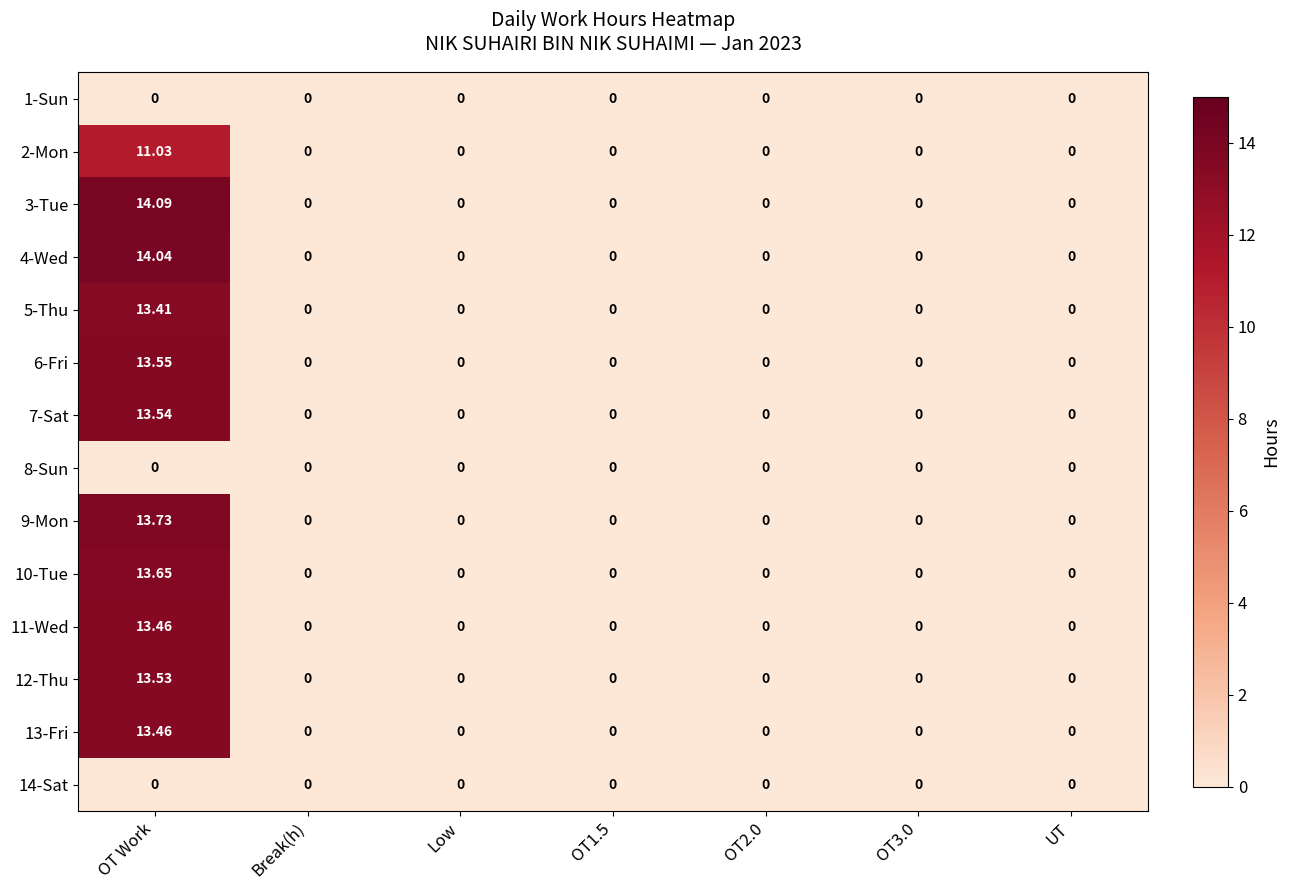

How many data points does each series have?

7